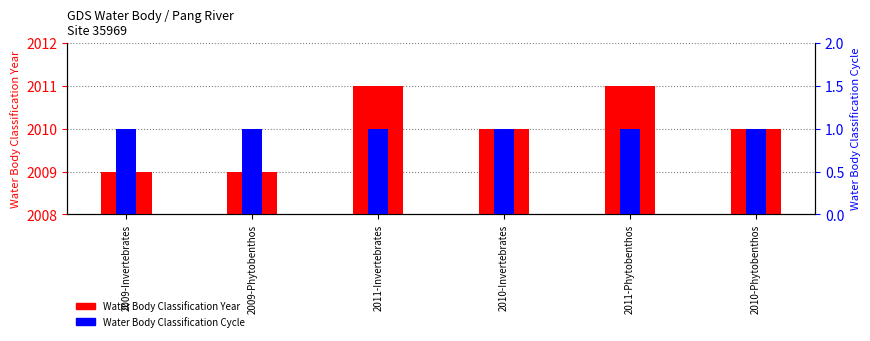

Which series has the largest range (max minus min)?

Water Body Classification Year